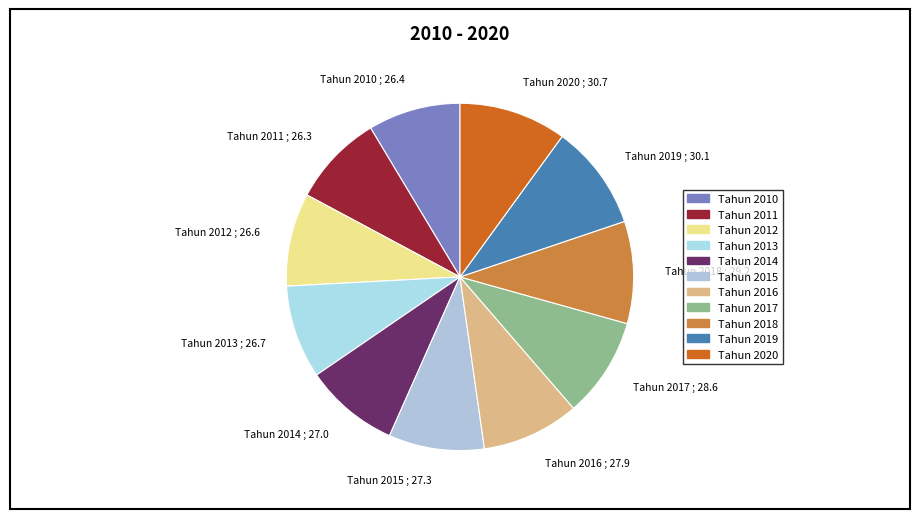

Does any single category account for the majority?

No